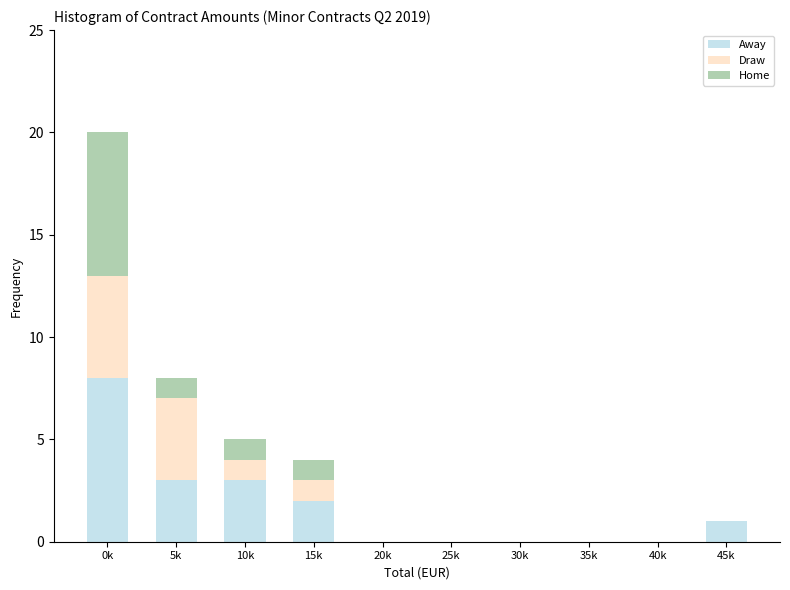

Reading right to left, list the values for the Away series.

45k=1	40k=0	35k=0	30k=0	25k=0	20k=0	15k=2	10k=3	5k=3	0k=8